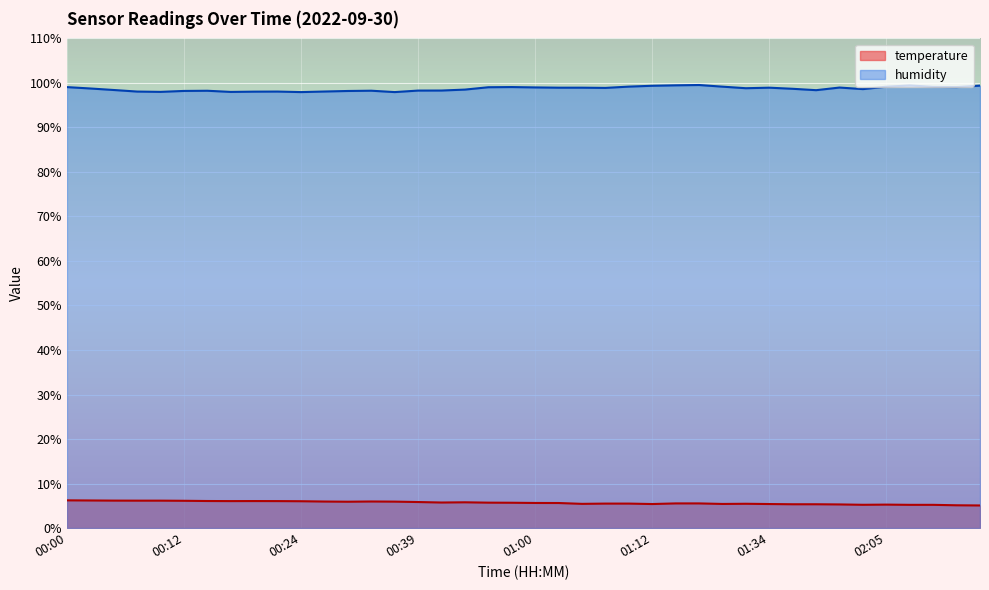

Reading left to right, list all the values displayed in this chart.

temperature: 6.2	6.2	6.2	6.2	6.2	6.1	6.1	6.1	6.1	6.1	6.0	6.0	5.9	6.0	5.9	5.8	5.7	5.8	5.7	5.7	5.6	5.6	5.4	5.5	5.5	5.4	5.5	5.5	5.4	5.5	5.4	5.3	5.3	5.3	5.2	5.3	5.2	5.2	5.1	5.1
humidity: 99.1	98.8	98.4	98.1	98.0	98.2	98.2	98.0	98.0	98.1	97.9	98.1	98.2	98.2	97.9	98.3	98.3	98.5	99.0	99.1	99.0	98.9	98.9	98.9	99.2	99.4	99.5	99.5	99.2	98.8	98.9	98.7	98.4	99.0	98.6	99.2	99.4	99.1	99.1	99.4